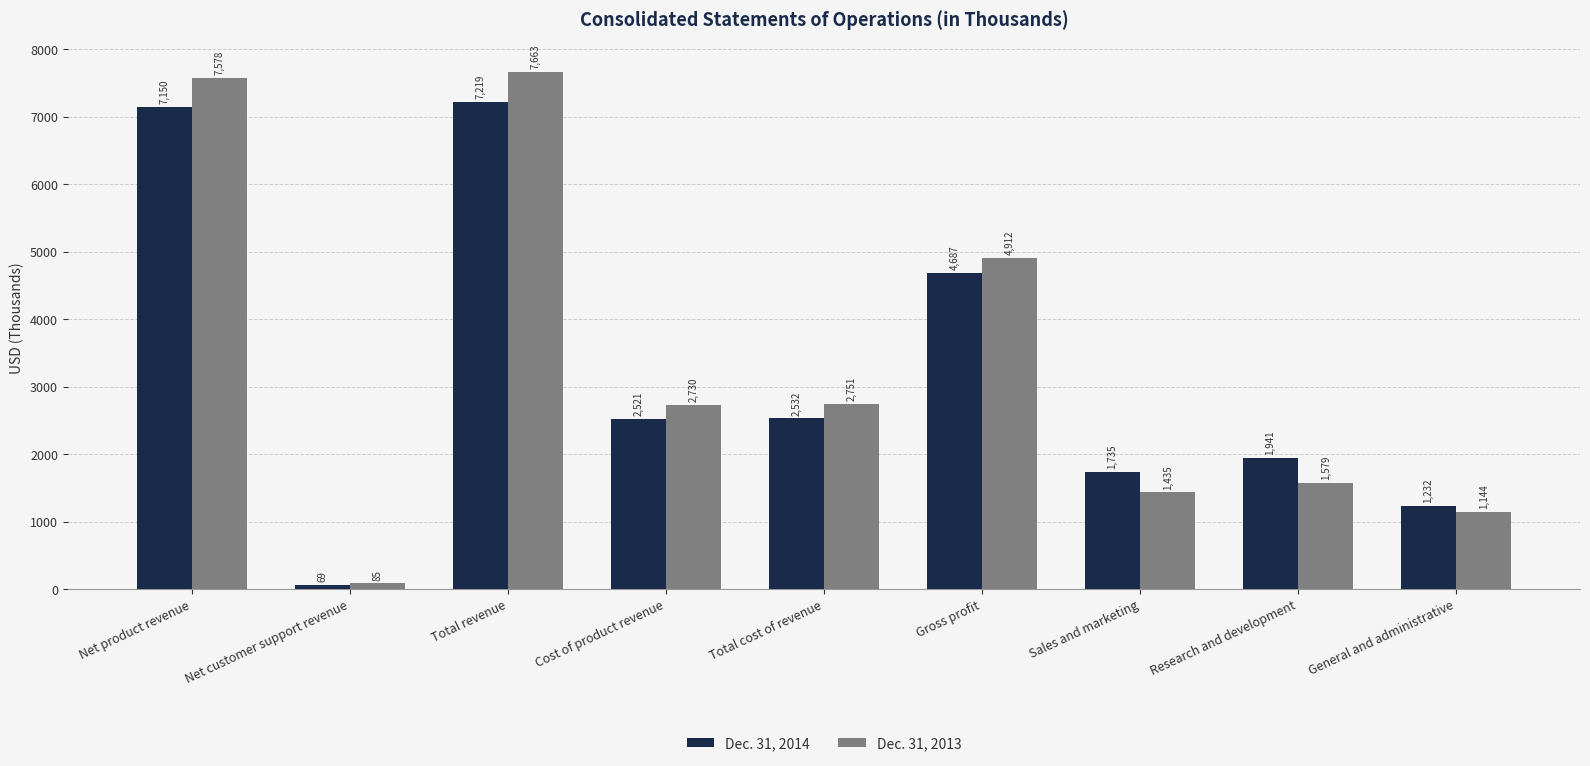

What is the label of the 1st bar from the left?

Net product revenue